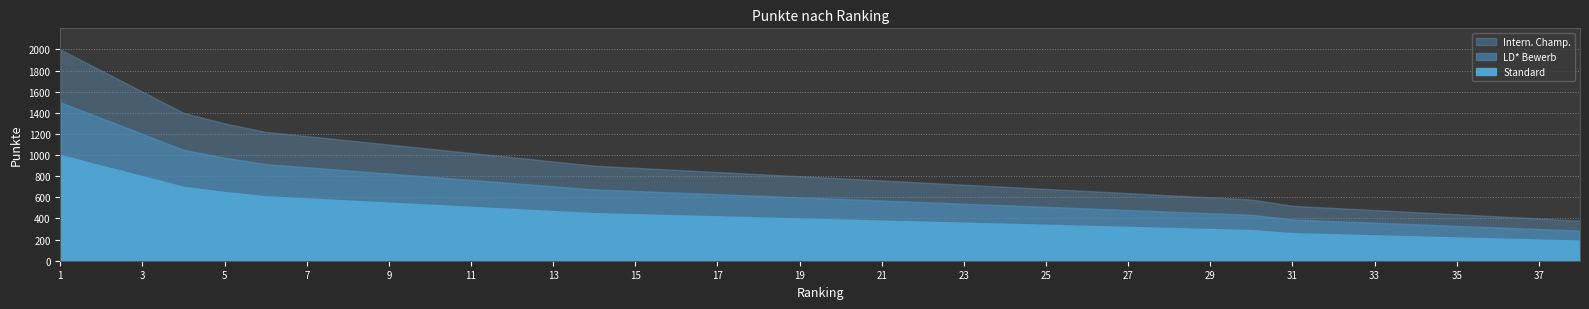

True or false: LD* Bewerb and Standard cross at least once.

False